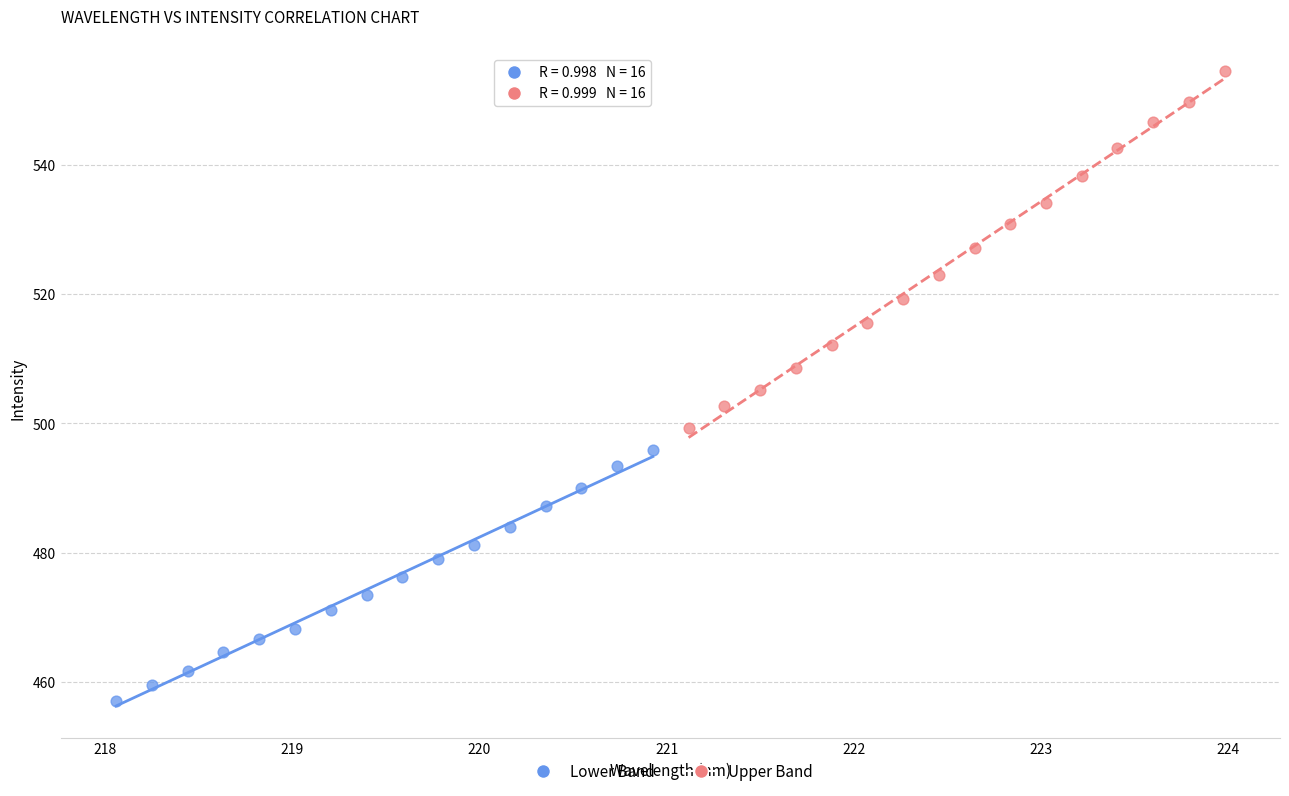

Which series contains the lowest Y value?

Lower Band